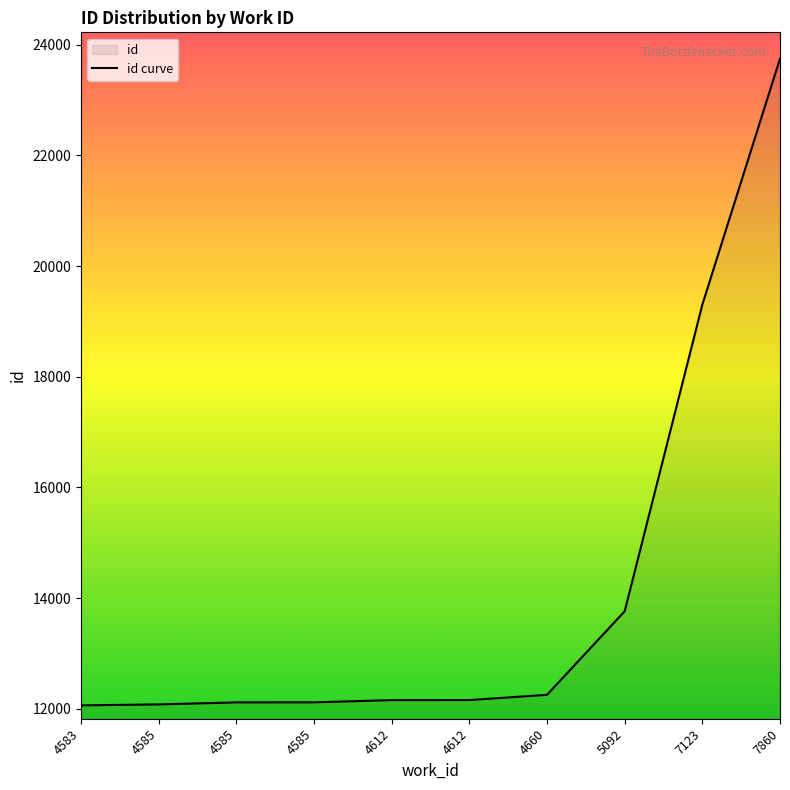

At which category does the chart reach its peak across all series?

7860